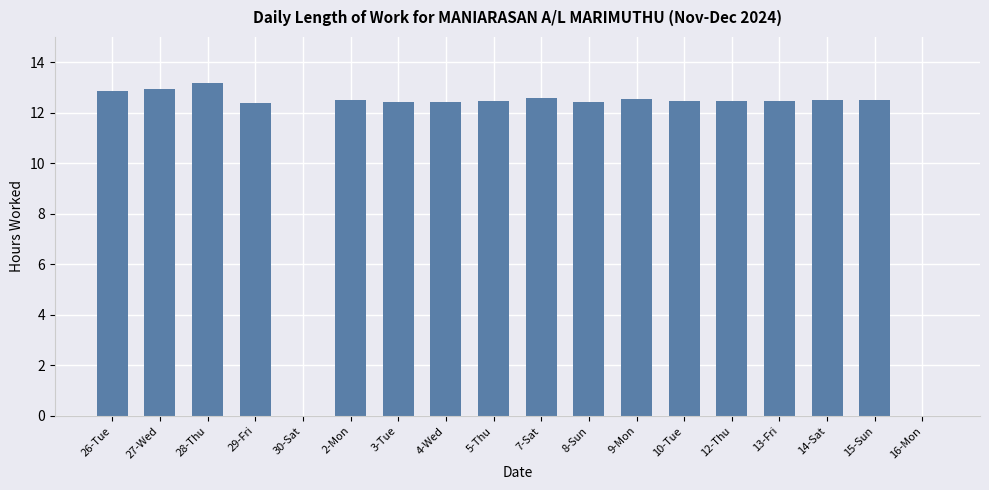

Approximately how many times larger is the value at 12-Thu compared to 26-Tue?

1.0